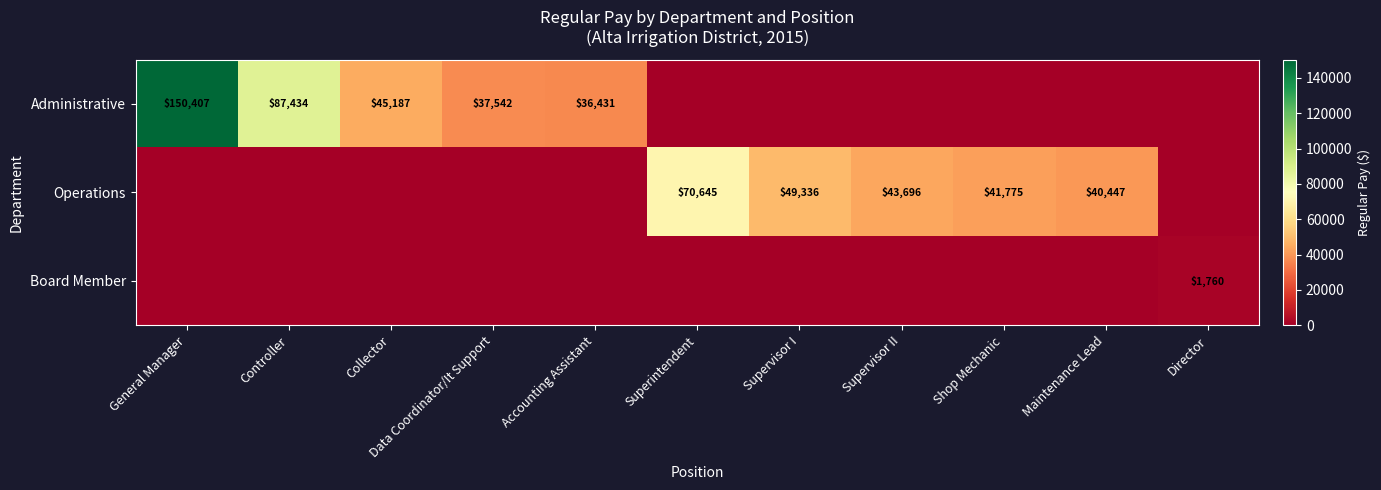

Between General Manager and Supervisor I, which is larger?

General Manager